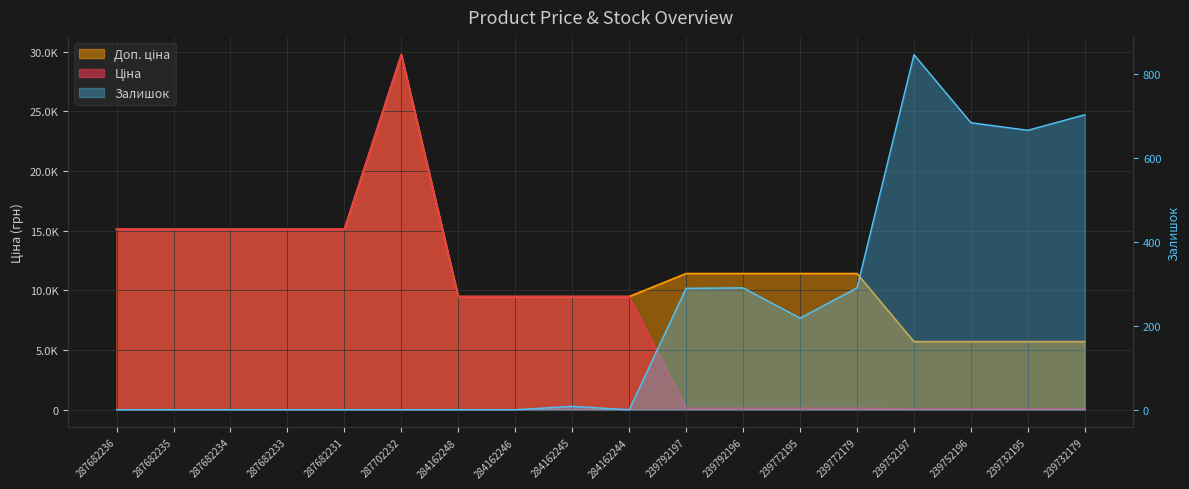

How many intersections are there between Ціна and Залишок?

1